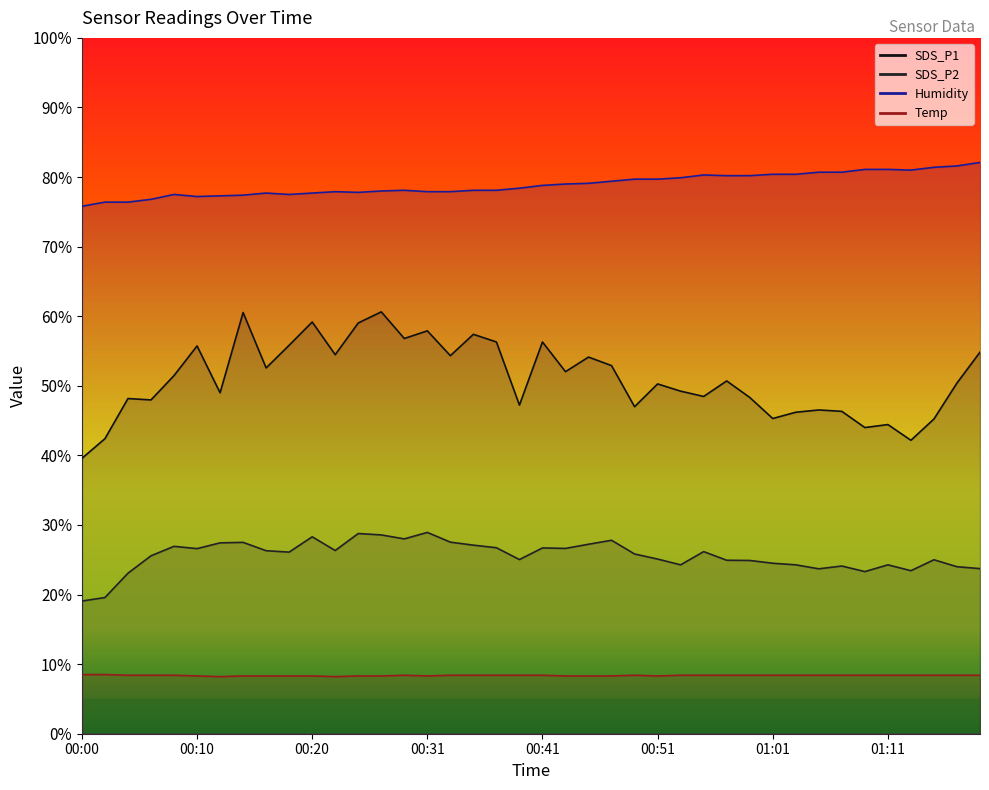

At how many categories does at least one series exceed 45?

40